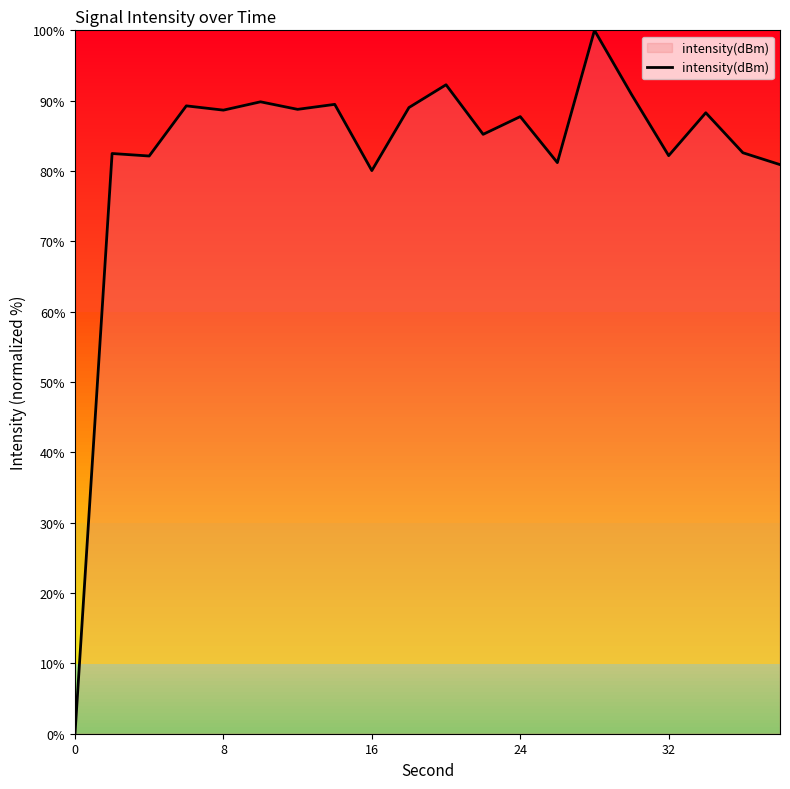

What is the maximum value shown in the chart?

100.0